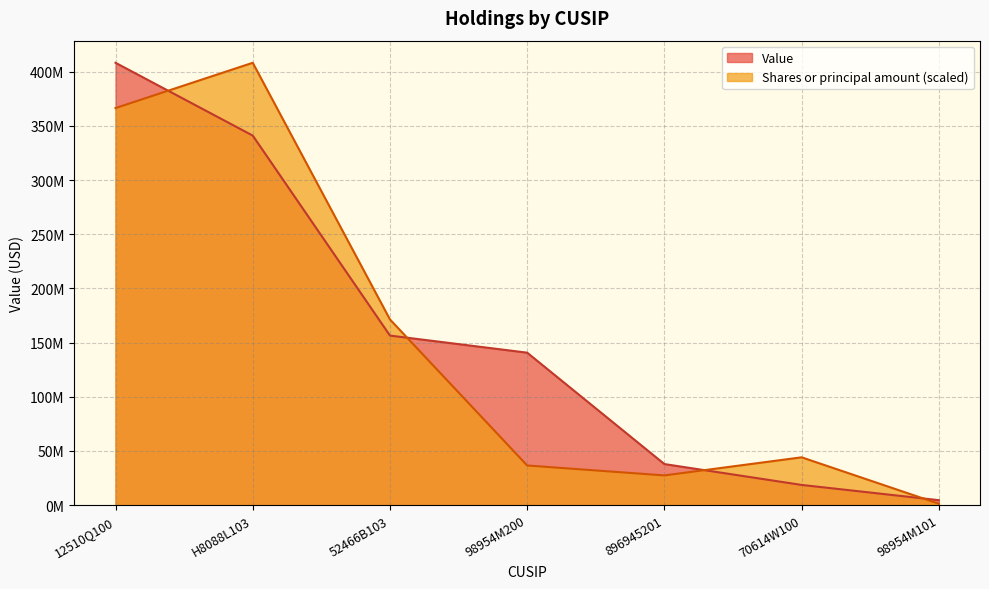

Which category has the lowest value in the Value series?

98954M101